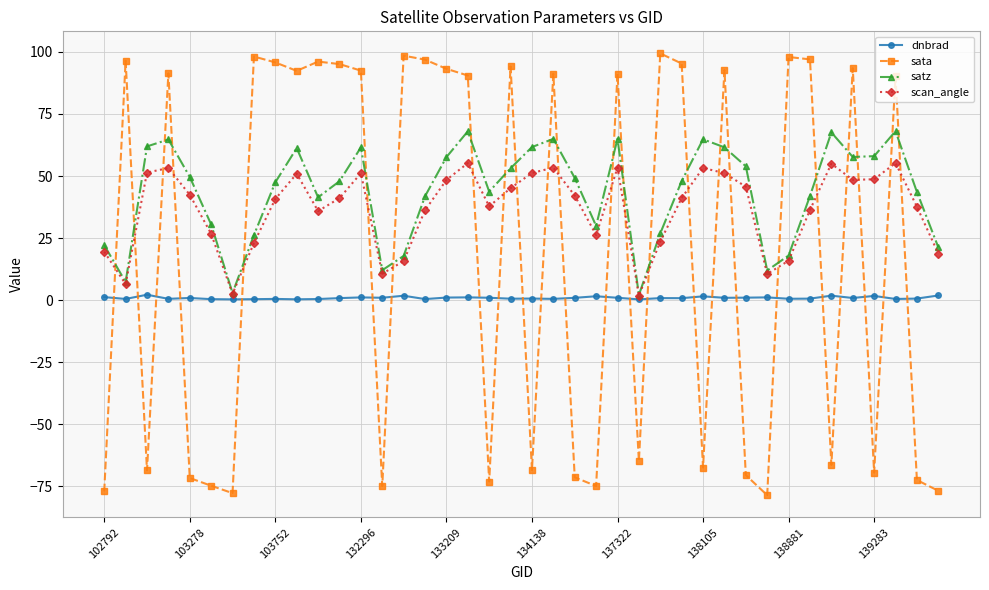

True or false: sata and dnbrad intersect in this chart.

True